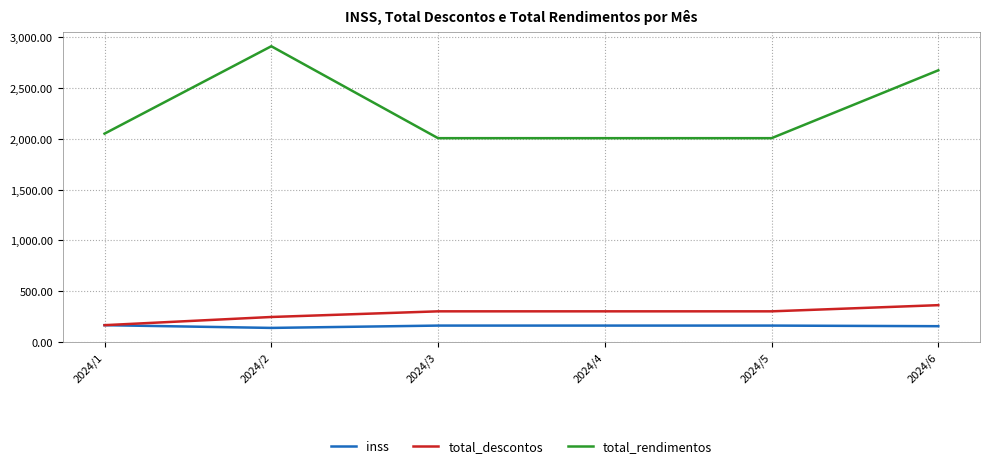

Which series has the largest total across all categories?

total_rendimentos